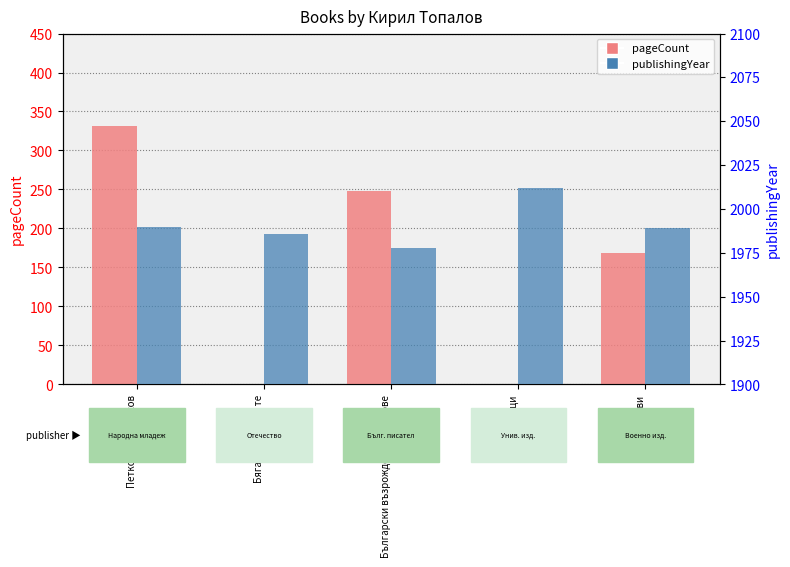

What is the average value of the publishingYear series?

1991